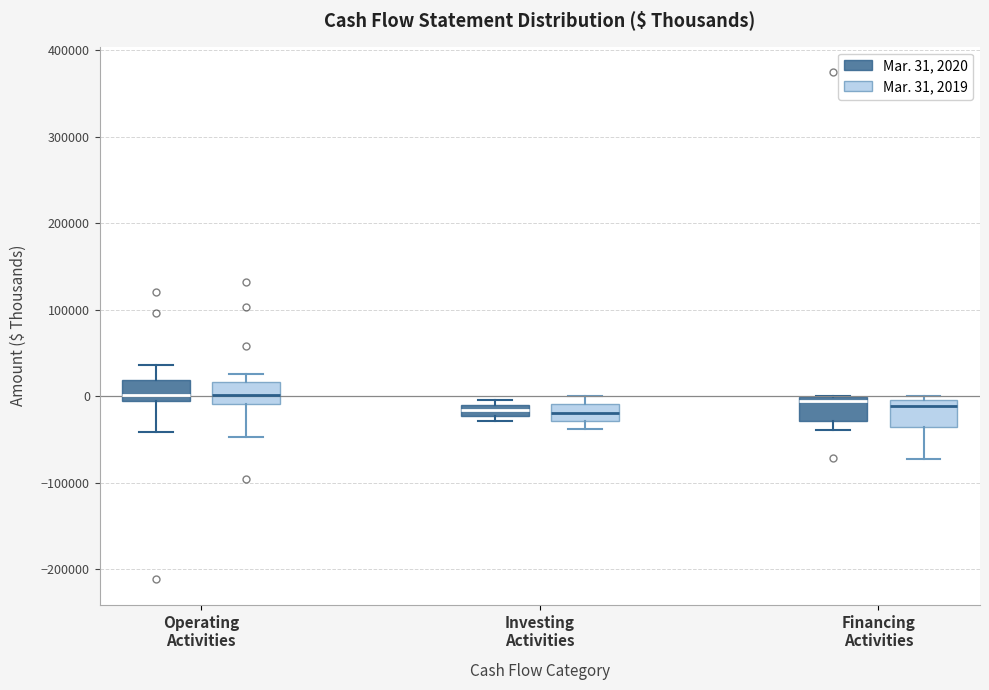

Where is the upper edge of the box for Financing Activities (Mar. 31, 2020) on the y-axis? The values are not printed on the chart, so give them approximately, as read against the axis.

0